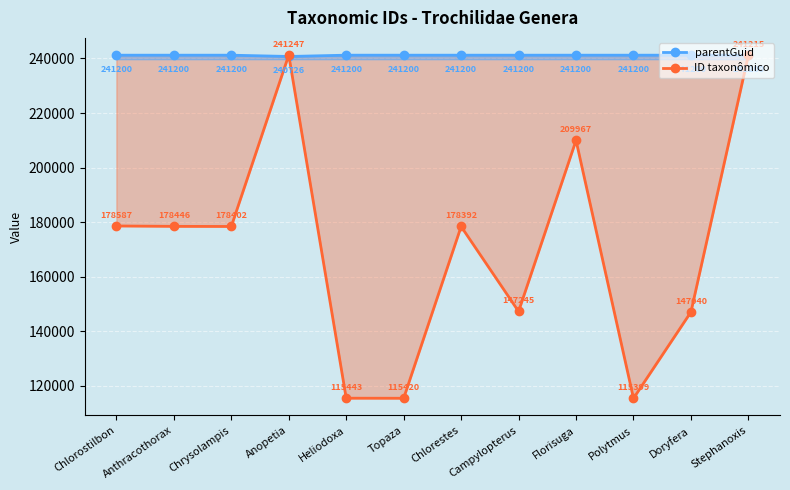

Rank the categories by parentGuid value from lowest to highest.

Anopetia, Chlorostilbon, Anthracothorax, Chrysolampis, Heliodoxa, Topaza, Chlorestes, Campylopterus, Florisuga, Polytmus, Doryfera, Stephanoxis